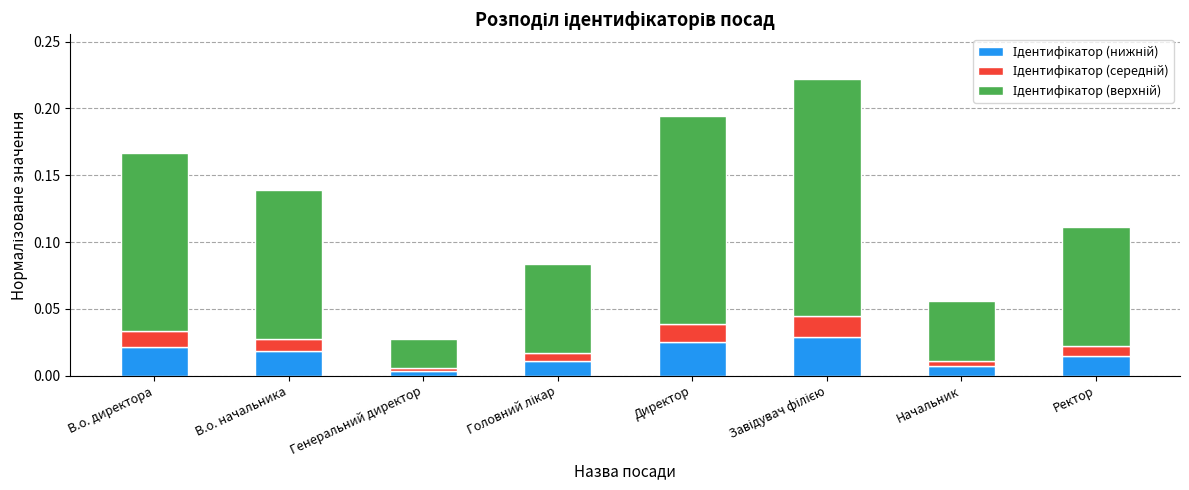

Does the chart contain any negative values?

No